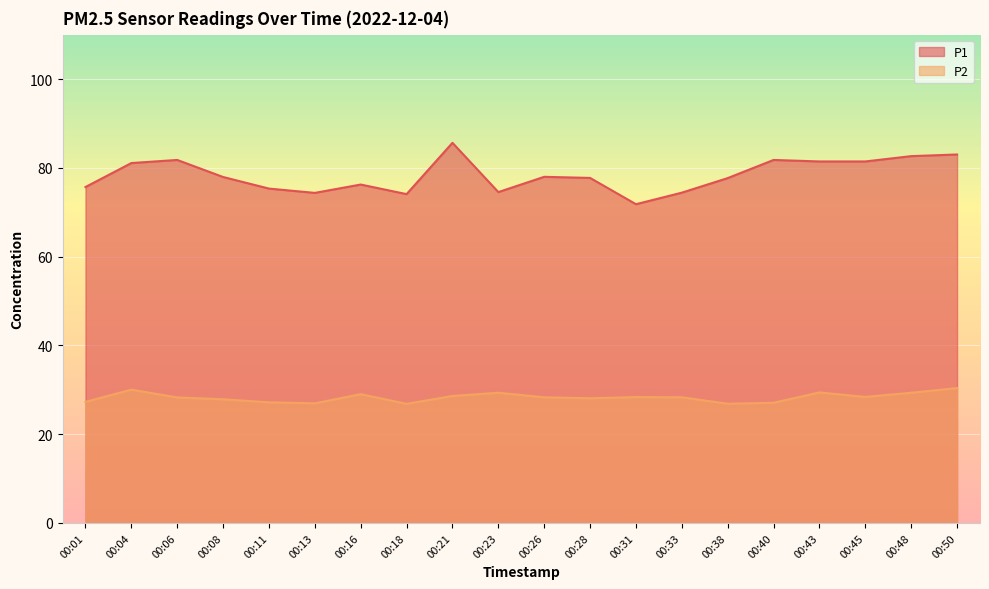

Is it true that P1 equals 77.9 at 00:08?

True